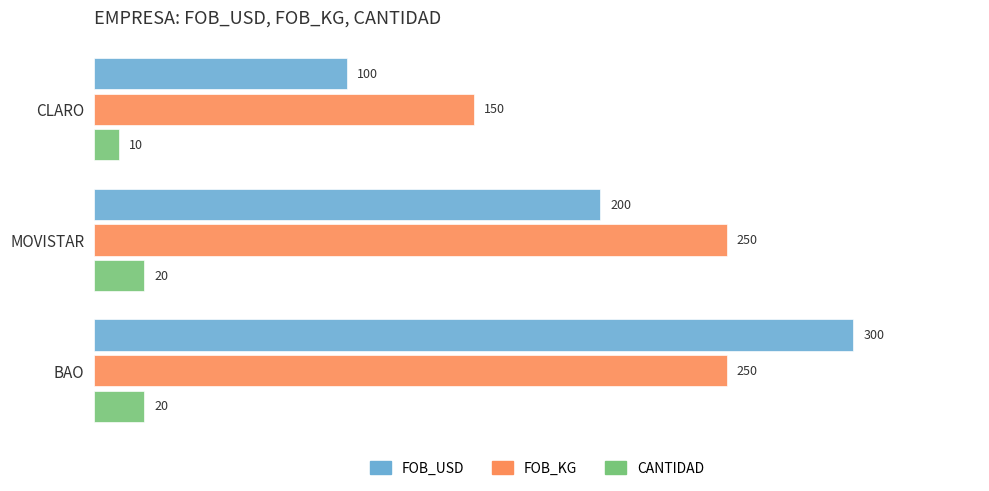

What is the difference between the maximum and minimum values in the FOB_USD series?

200